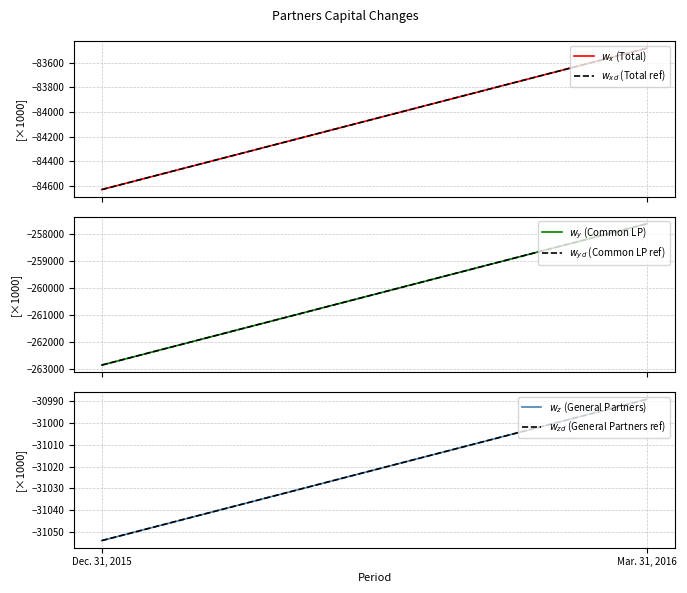

What is the sum of all Total values?

-168109